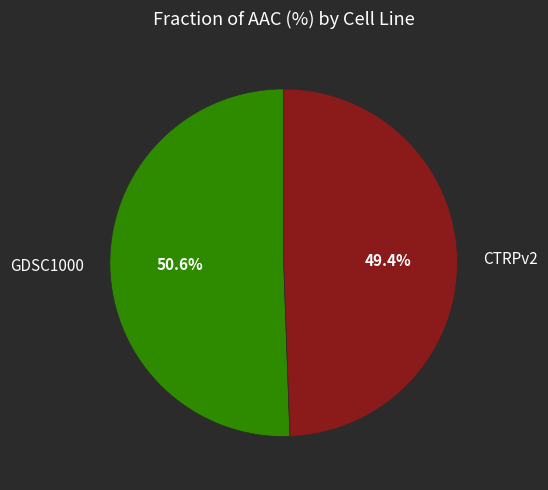

To the nearest percent, what percentage of the pie is CTRPv2?

49%